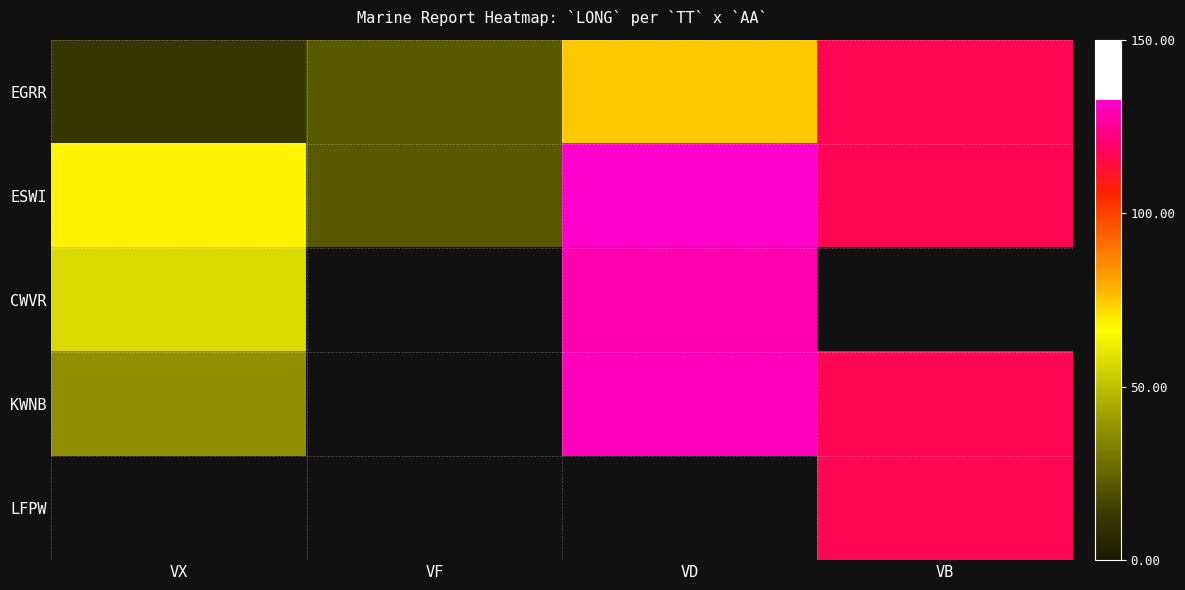

How many values in the KWNB series exceed 116?

2